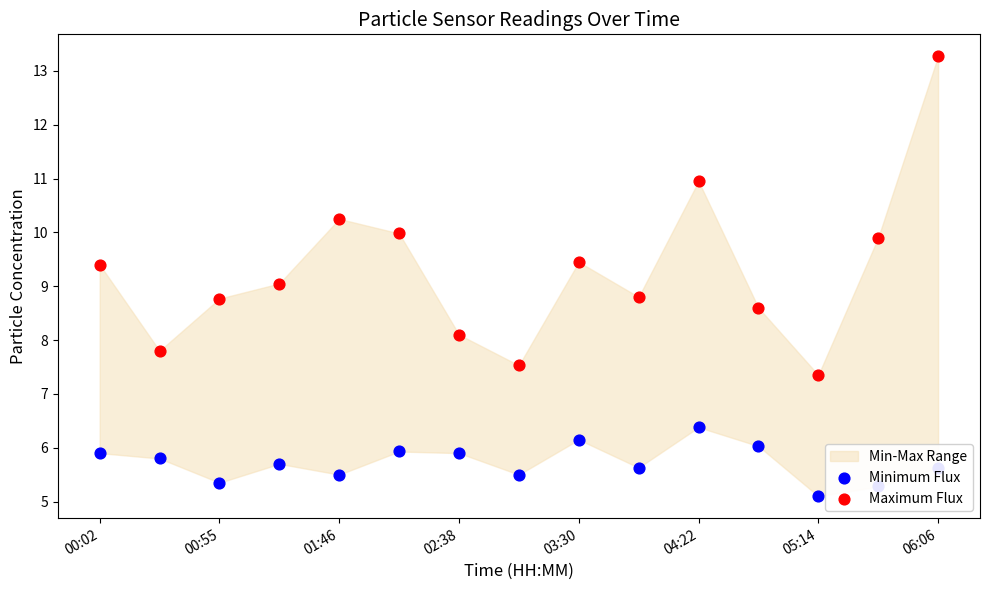

Which series has the widest spread of Y values?

Maximum Flux